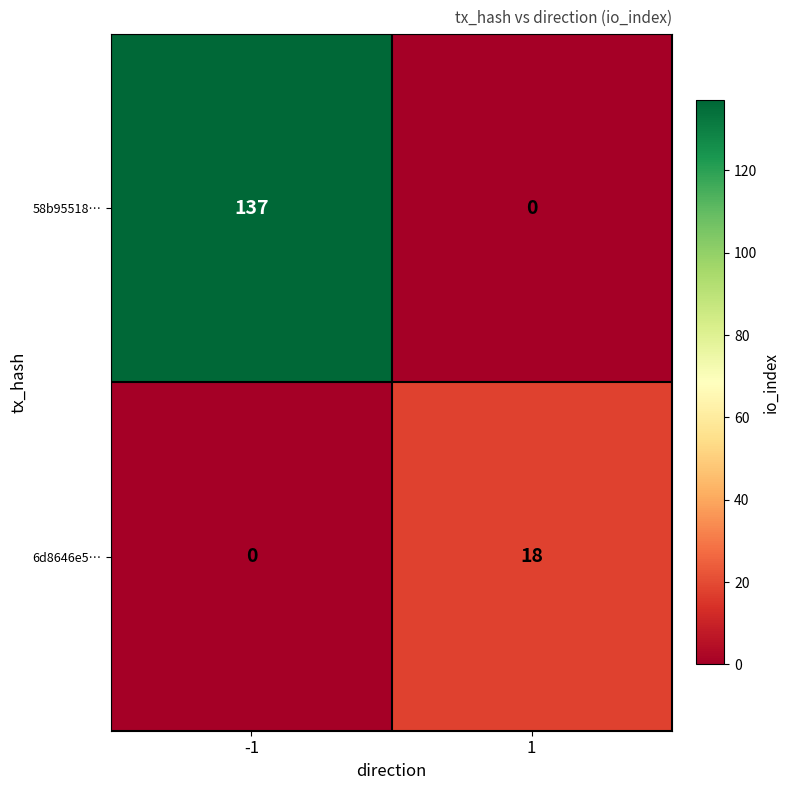

What is the difference between the maximum and minimum values in the 6d8646e5… series?

18